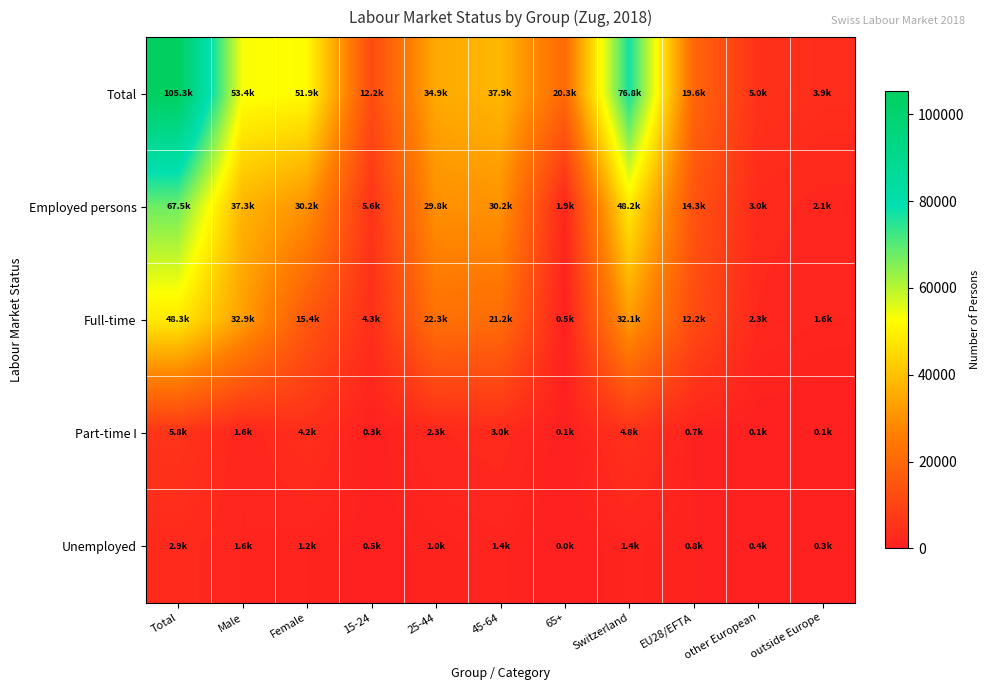

Rank the series by their maximum value, from highest to lowest.

Total, Employed persons, Full-time, Part-time I, Unemployed